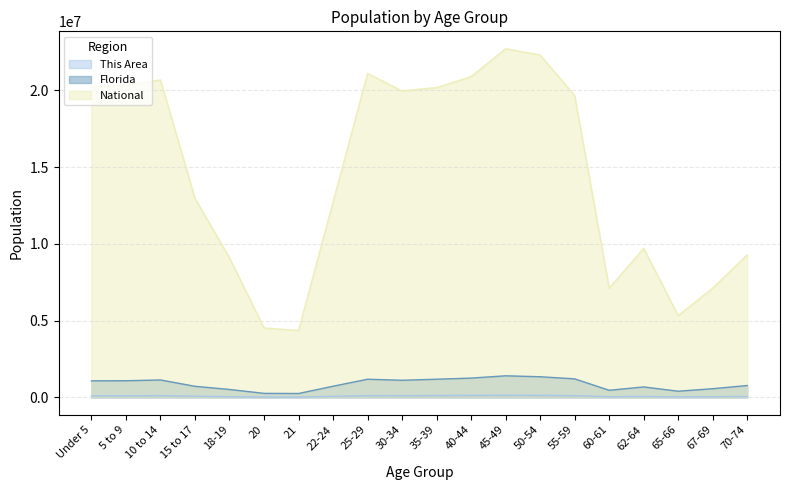

True or false: This Area and Florida cross at least once.

False